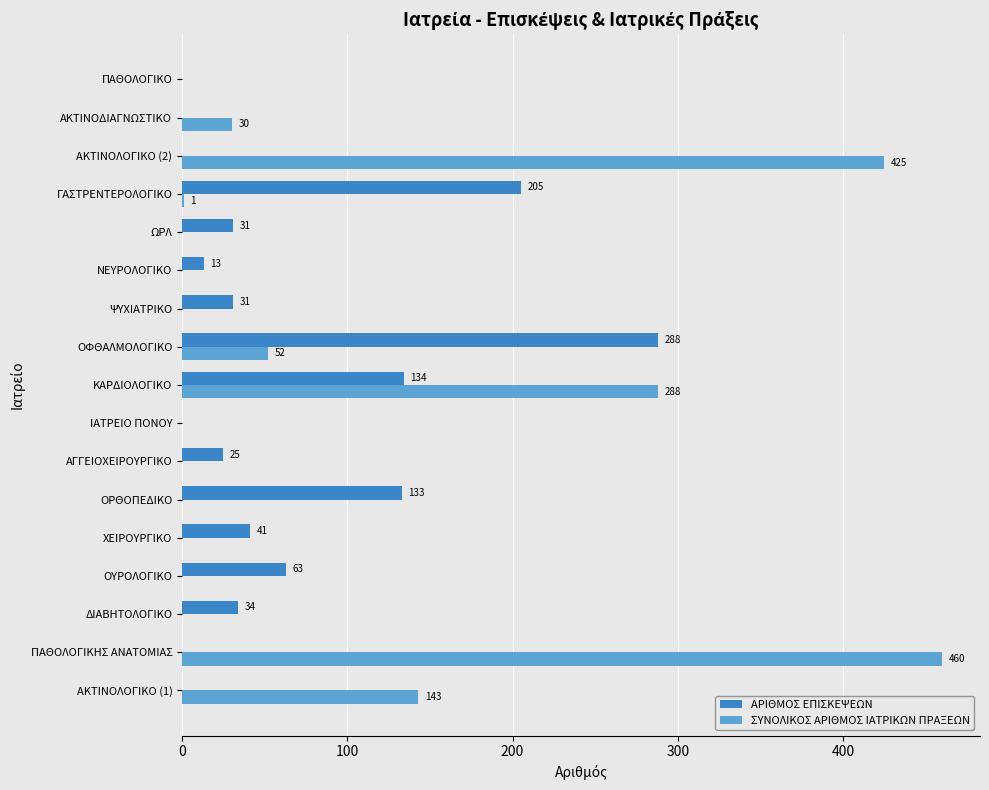

True or false: ΣΥΝΟΛΙΚΟΣ ΑΡΙΘΜΟΣ ΙΑΤΡΙΚΩΝ ΠΡΑΞΕΩΝ has a value of 0 at ΠΑΘΟΛΟΓΙΚΟ.

True